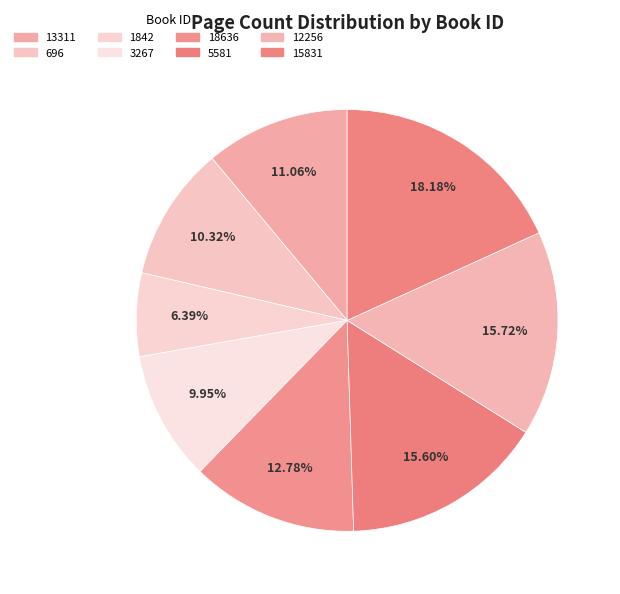

Between 3267 and 1842, which is larger?

3267